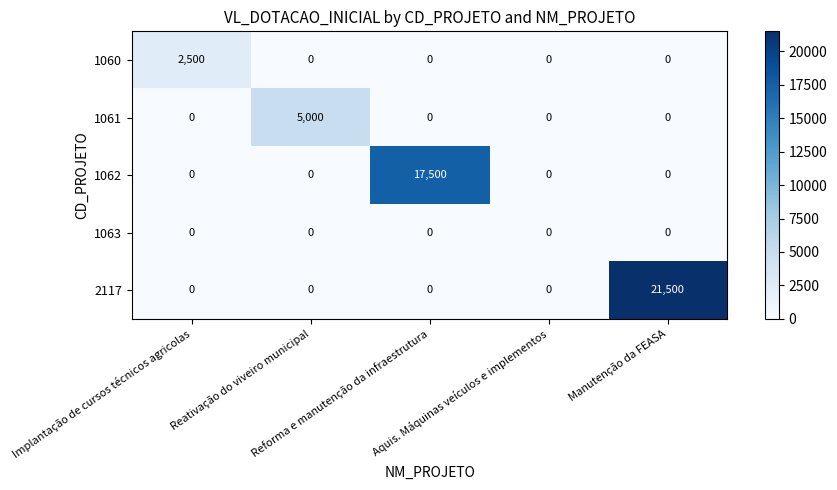

What is the difference between the maximum and minimum values in the 1061 series?

5000